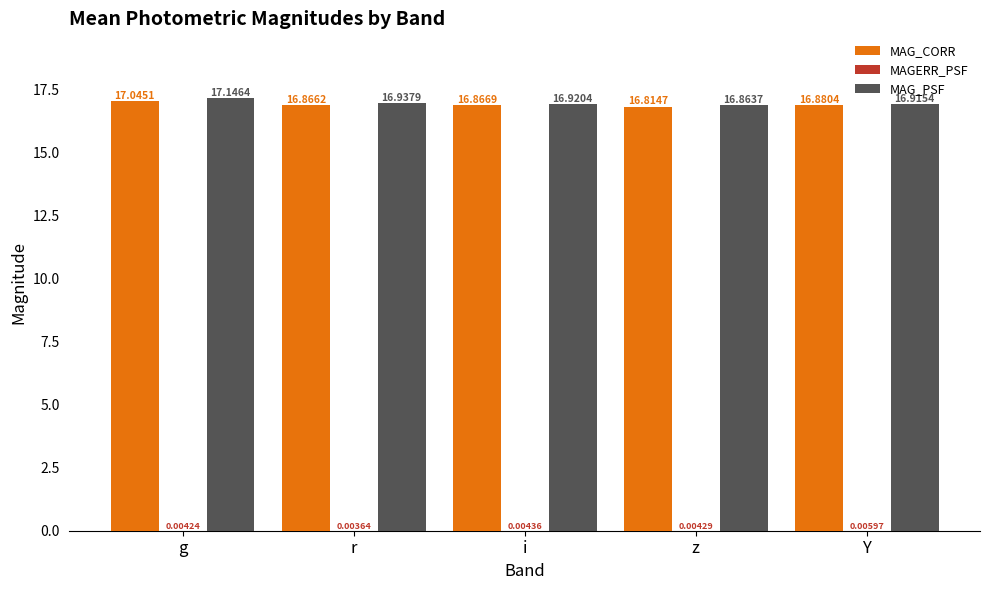

Where is MAG_CORR nearest to the value 16?

z